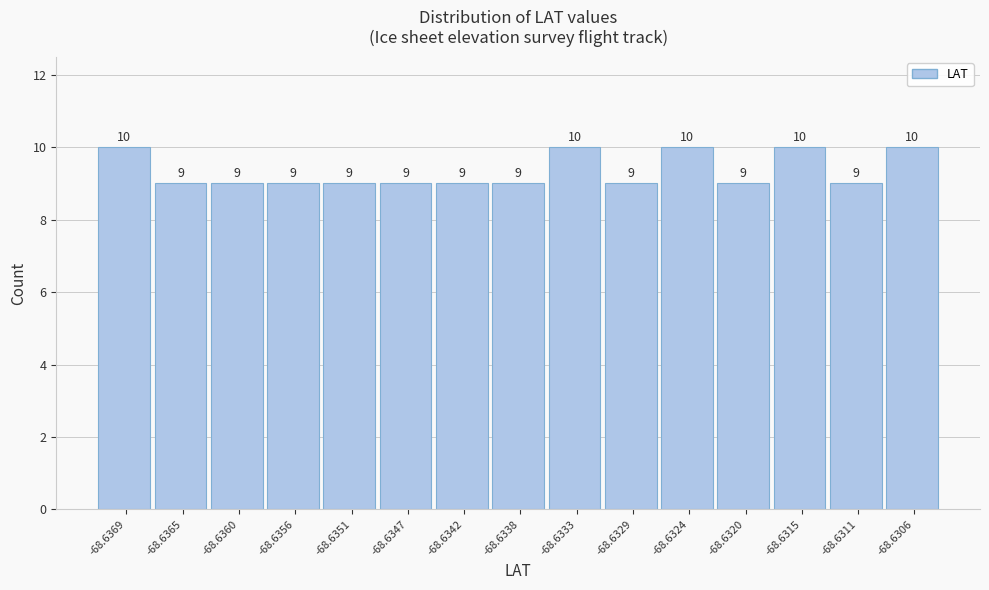

Reading left to right, extract all data points from this chart.

10	9	9	9	9	9	9	9	10	9	10	9	10	9	10